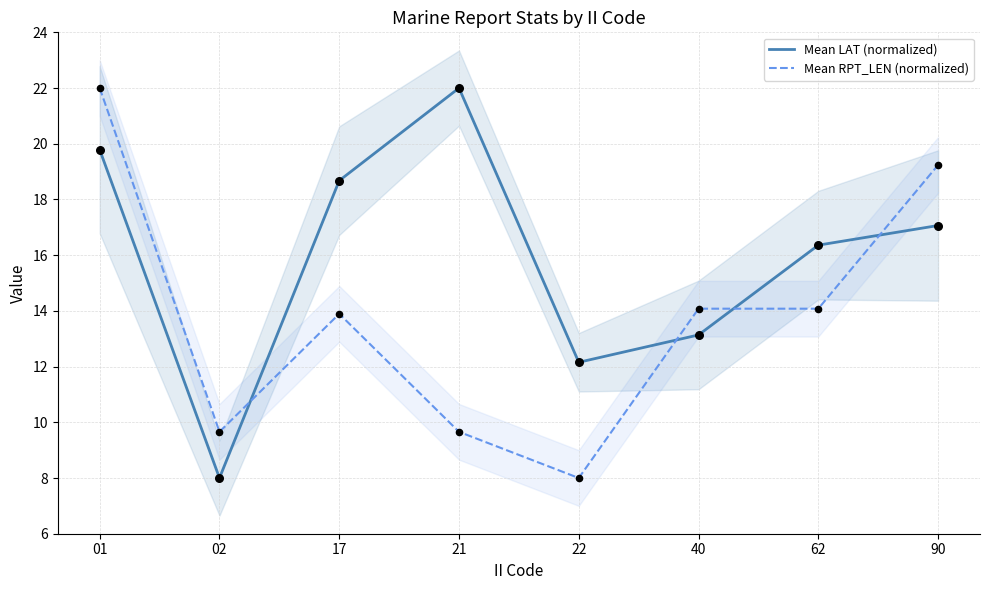

Which series contains the lowest Y value?

Mean LAT (normalized)